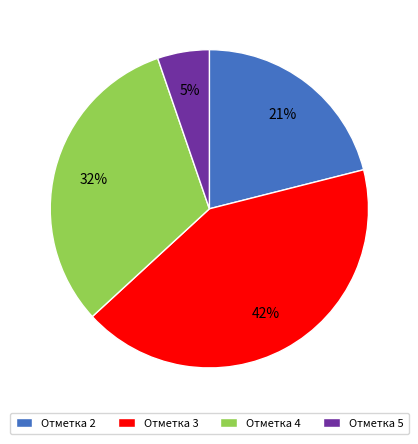

What is the smallest slice in the pie chart?

Отметка 5